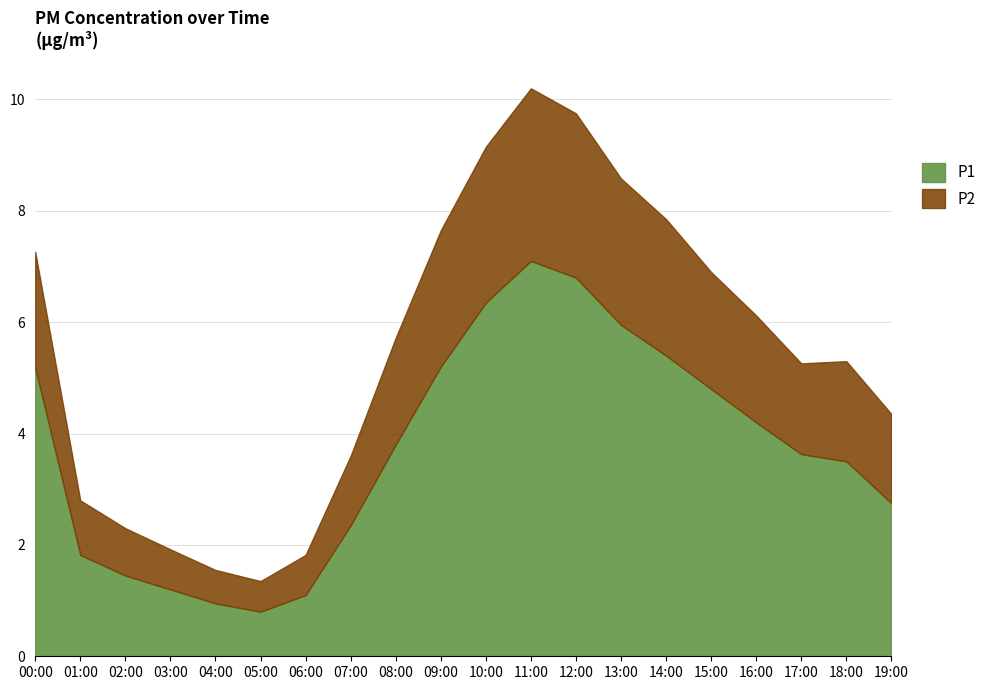

What are all the series names shown in the legend?

P1, P2